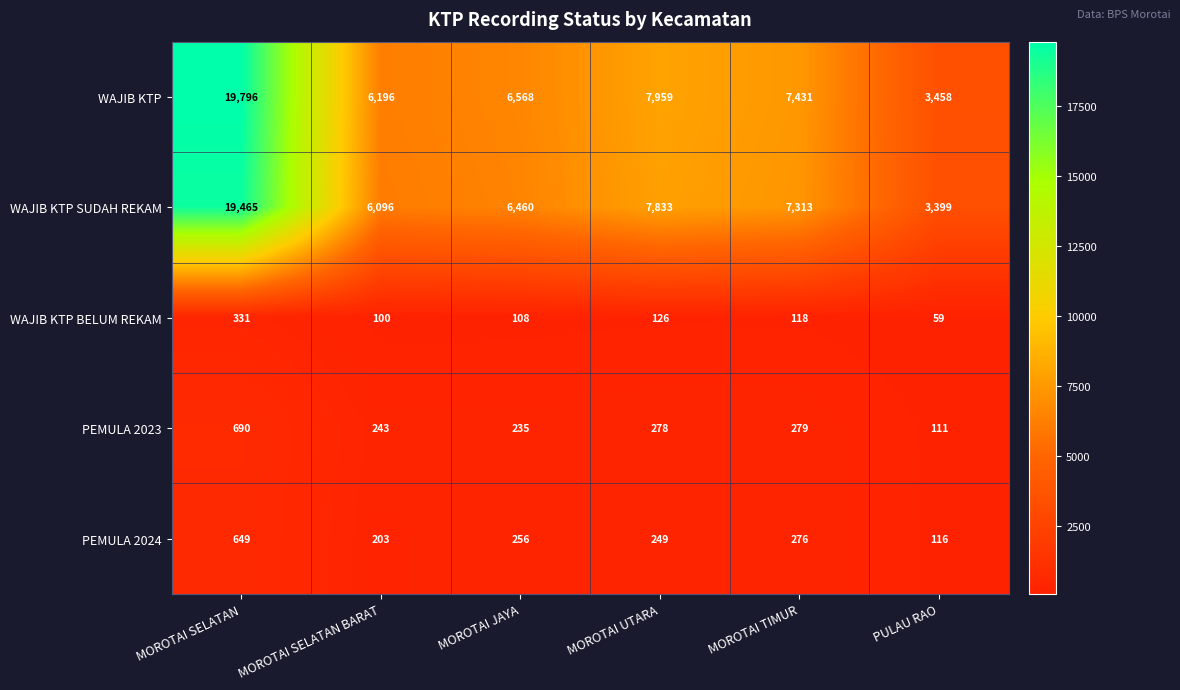

At which label does WAJIB KTP reach its minimum?

PULAU RAO